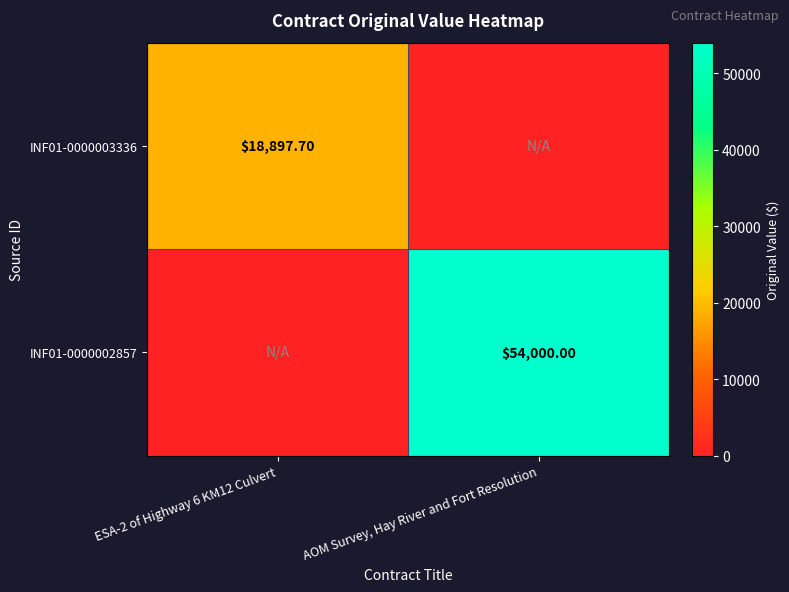

Count the number of data series in this chart.

2